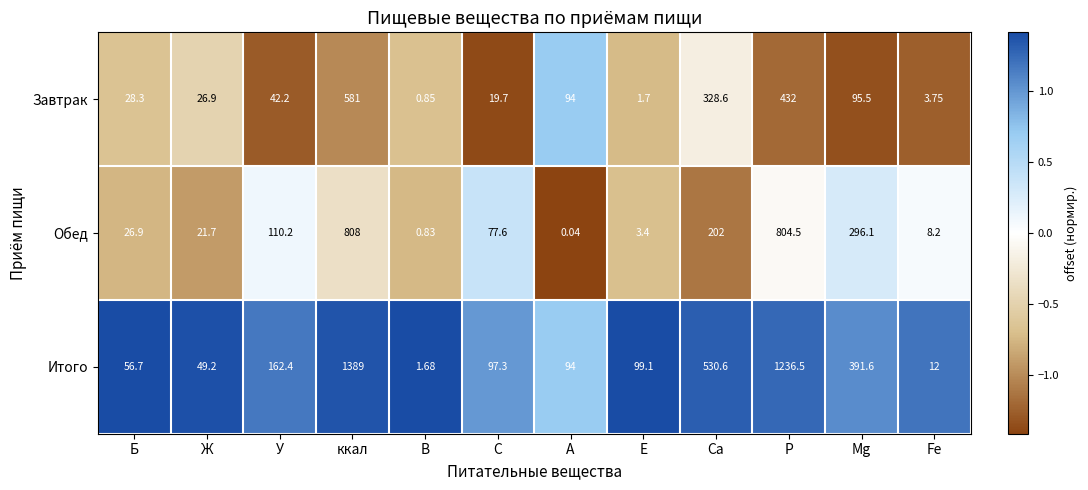

At which label does Обед first exceed 77?

У